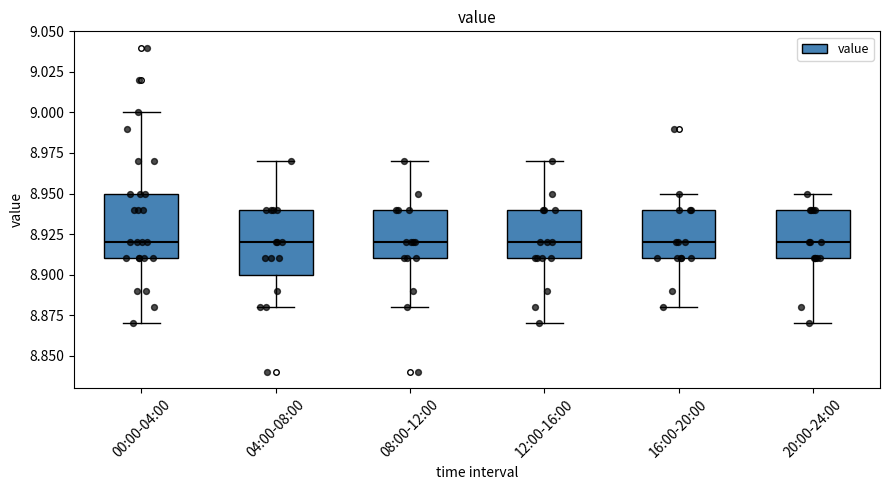

Where is the upper edge of the box for 00:00-04:00 on the y-axis? The values are not printed on the chart, so give them approximately, as read against the axis.

8.95